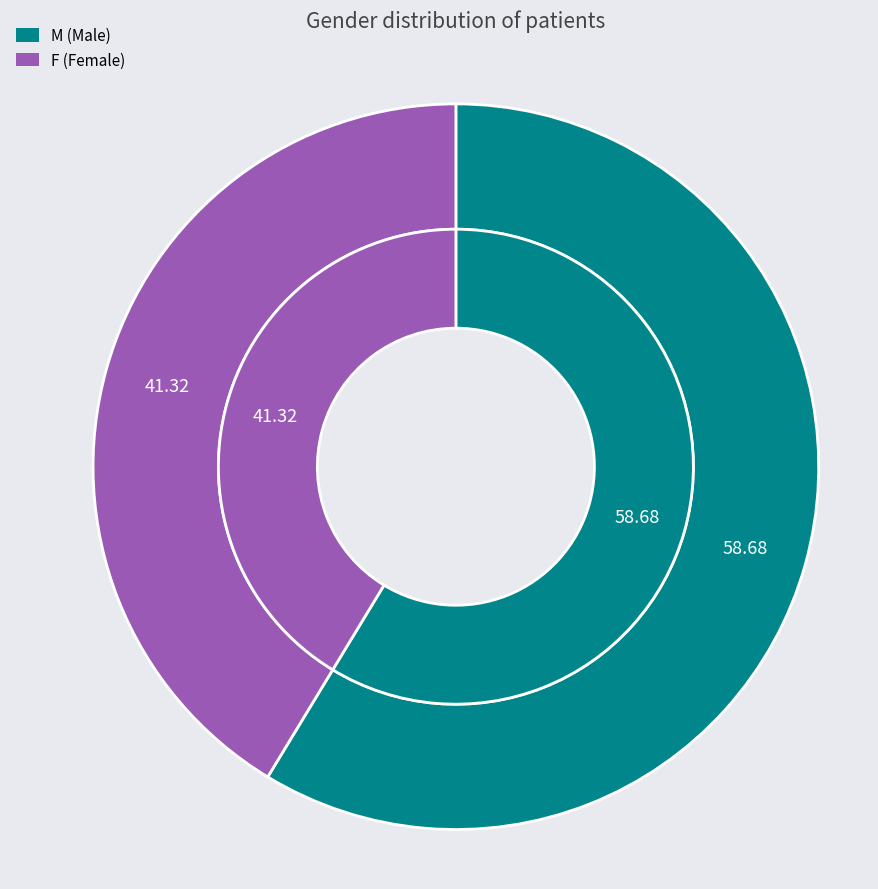

What is the ratio of the value at F to the value at M?

0.7